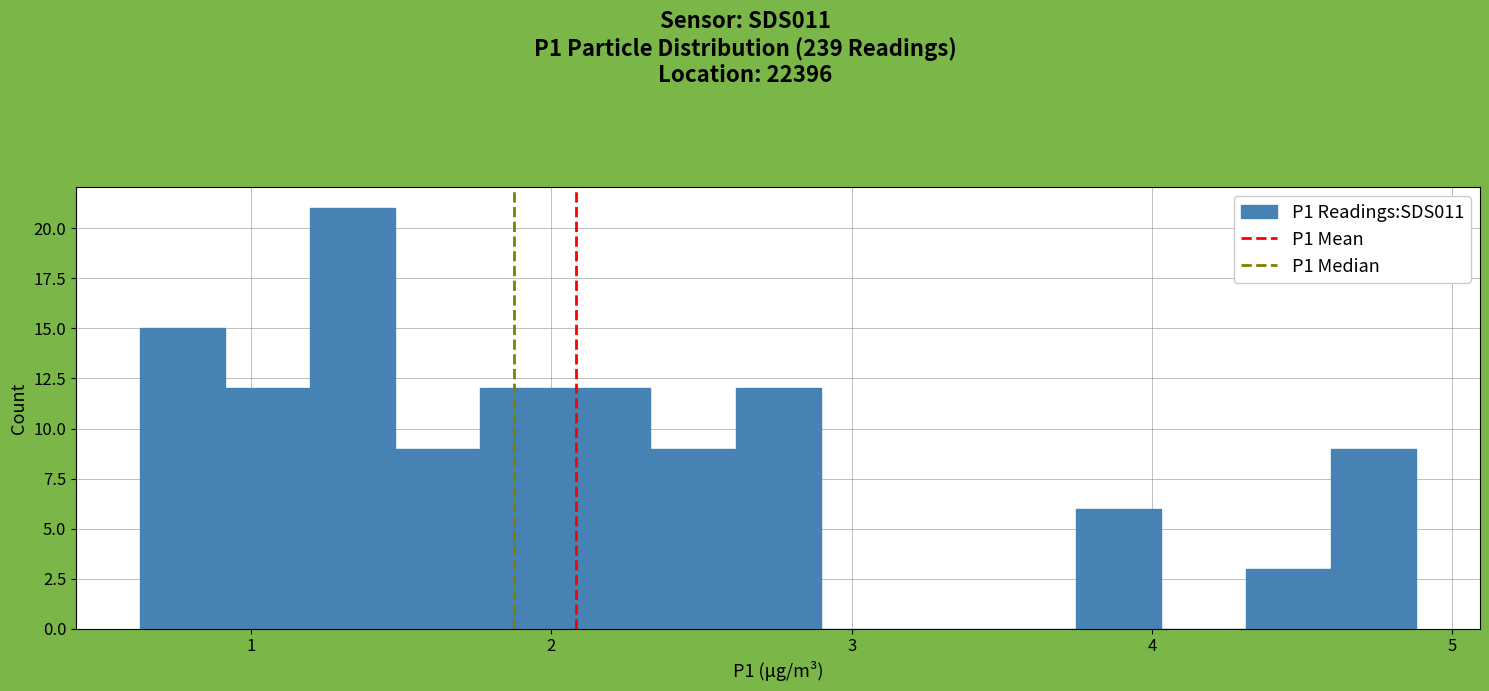

Read against the x-axis, roughly where is the centre of the tallest bar?

1.3